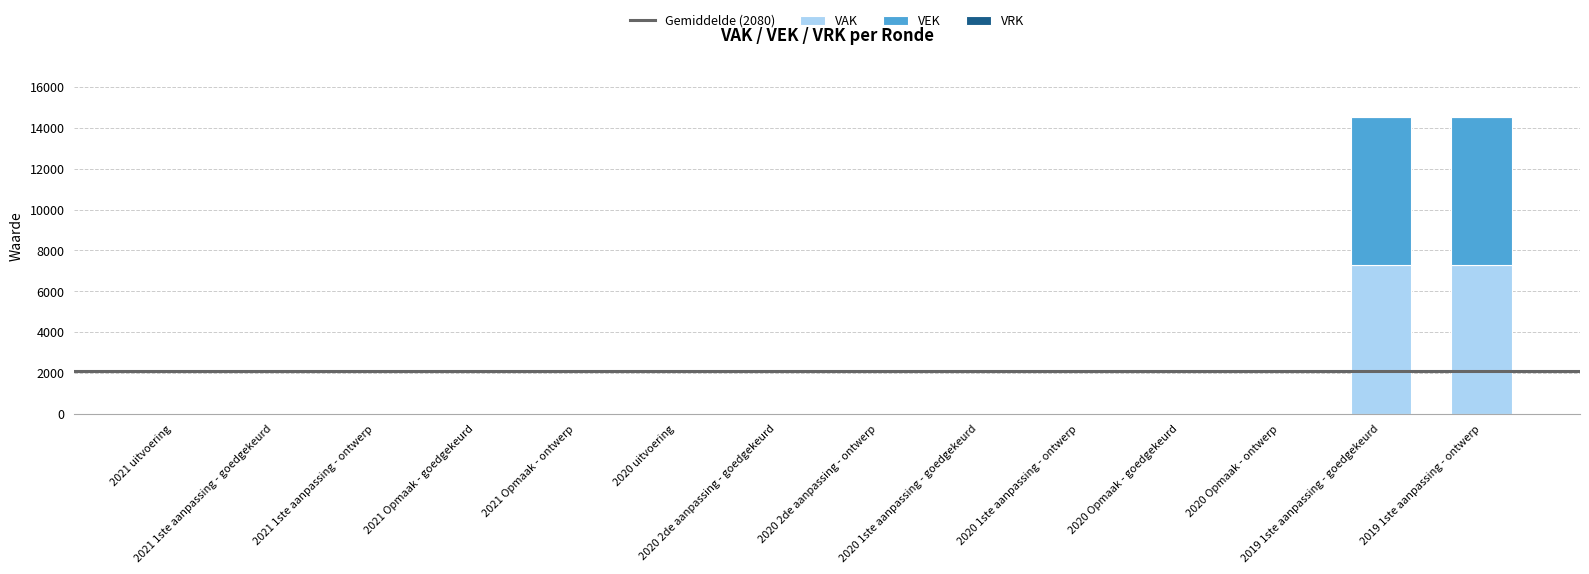

What is the sum of all VAK values?

14560